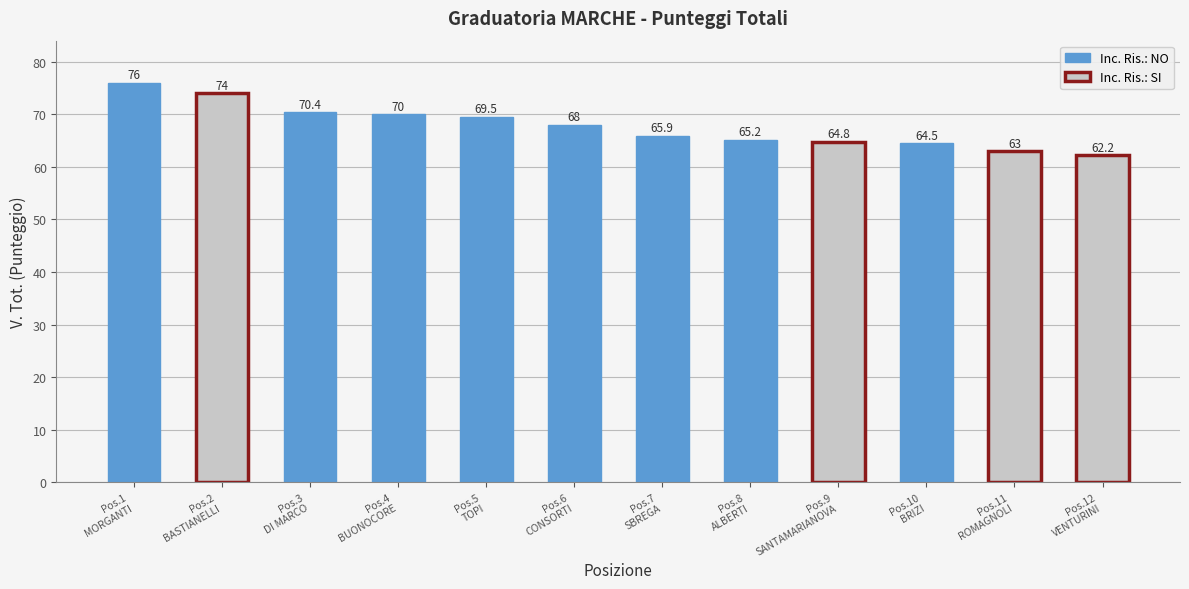

What is the difference between the values at 4 and 11?

7.0